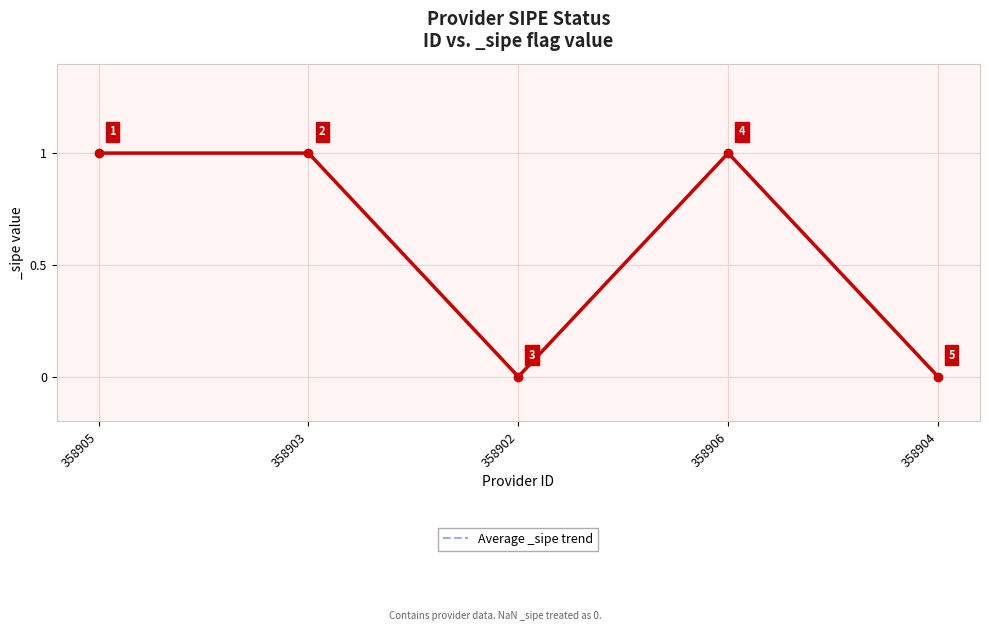

Is it true that the value at 358902 is 1?

False